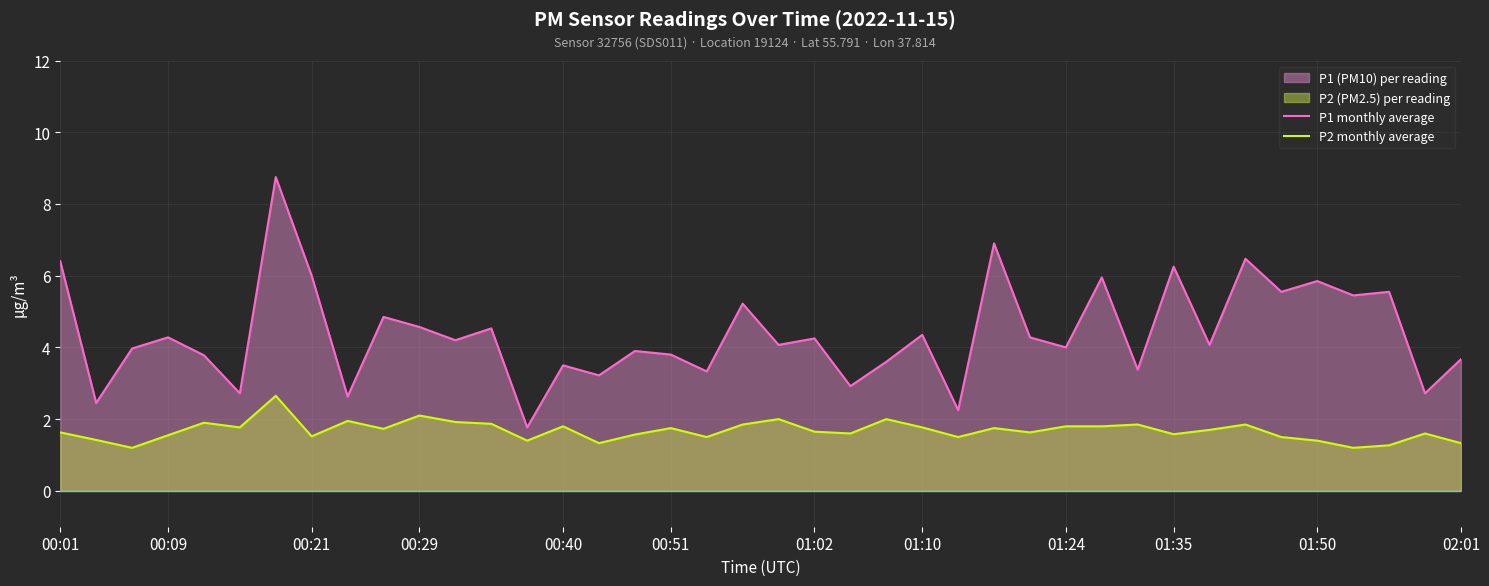

Which series has the largest total across all categories?

P1 monthly average